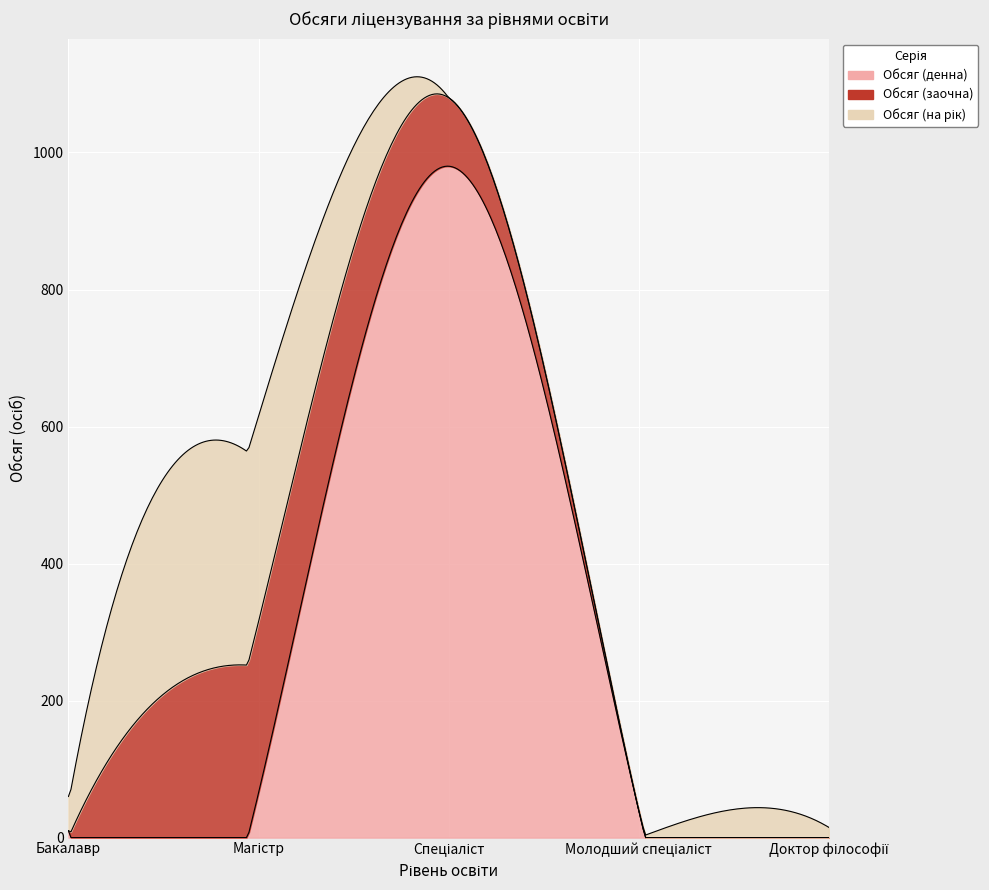

What is the sum of the Обсяг (денна) values at Бакалавр and Доктор філософії?

10